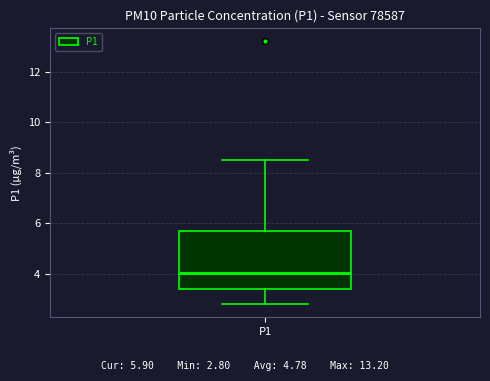

Read this box plot against the y-axis: the position of the median line, the range covered by the box, and the ends of both whiskers. The values are not printed on the chart, so give them approximately, as read against the axis.

median 4.0, box 3.4 to 5.6, whiskers 2.8 to 8.6